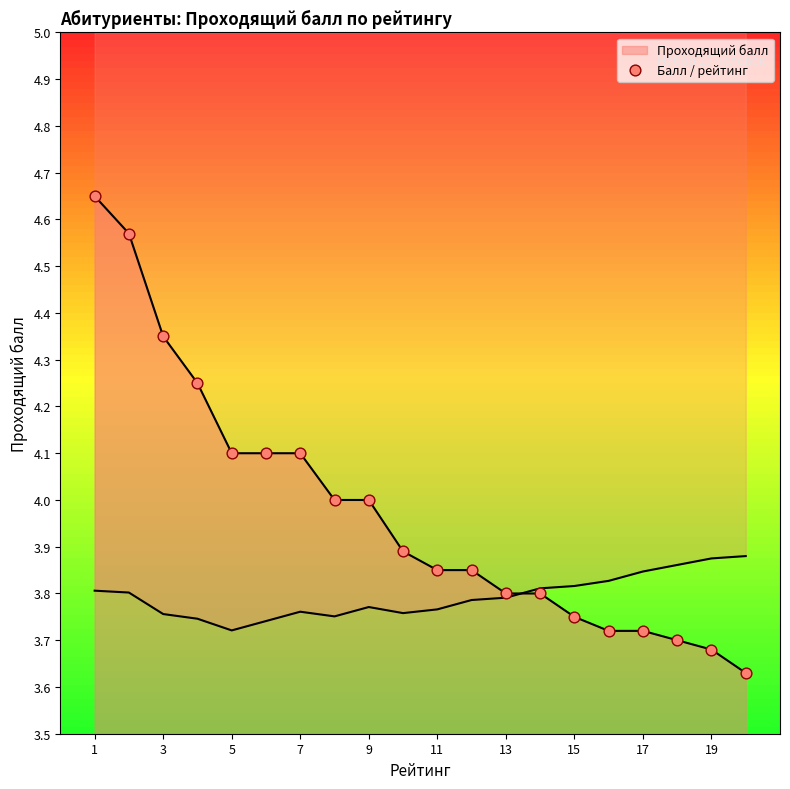

What is the change in value from 13 to 17?

-0.1